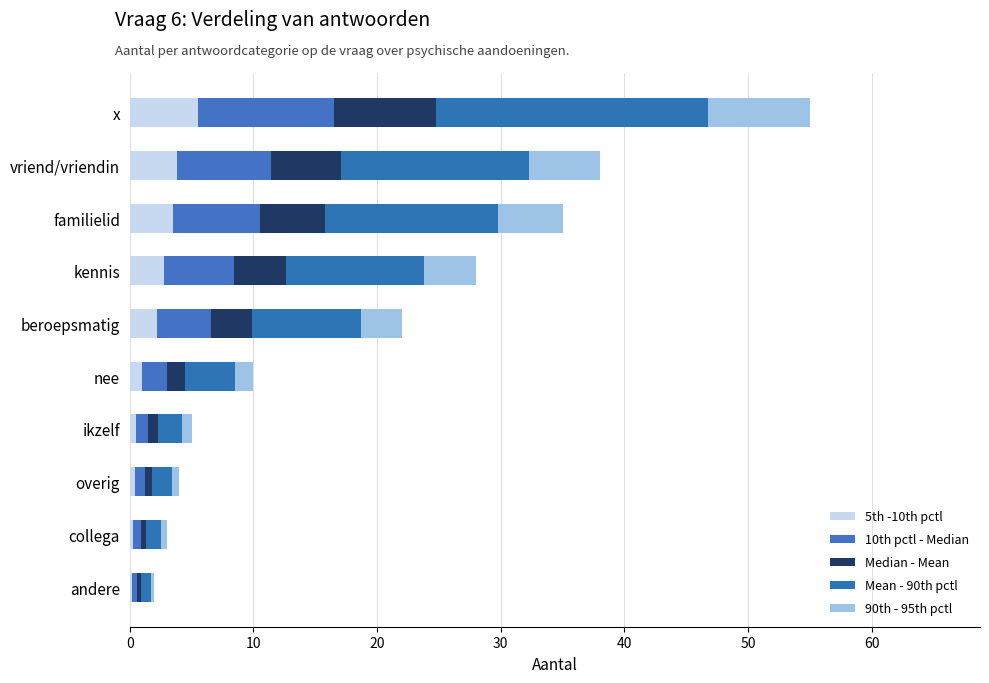

What position from the left is kennis?

7